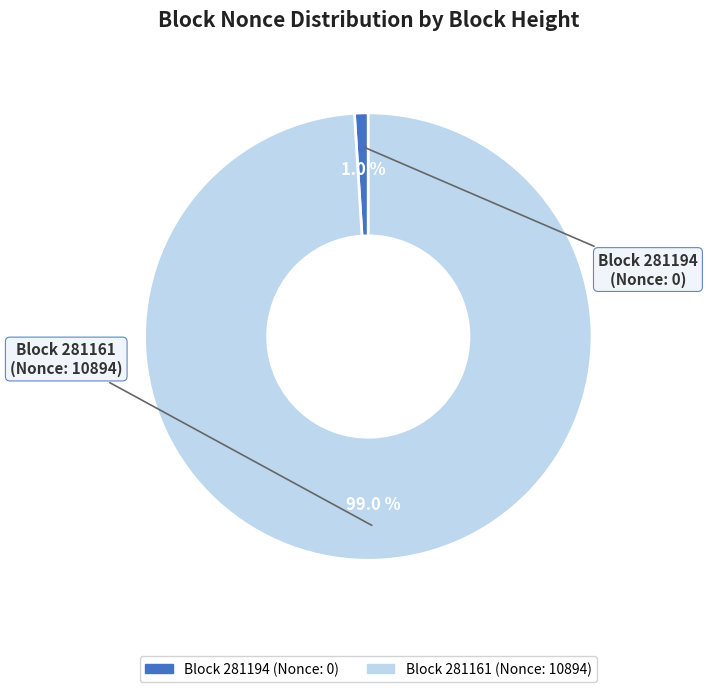

Is there any slice that represents more than half of the pie?

Yes